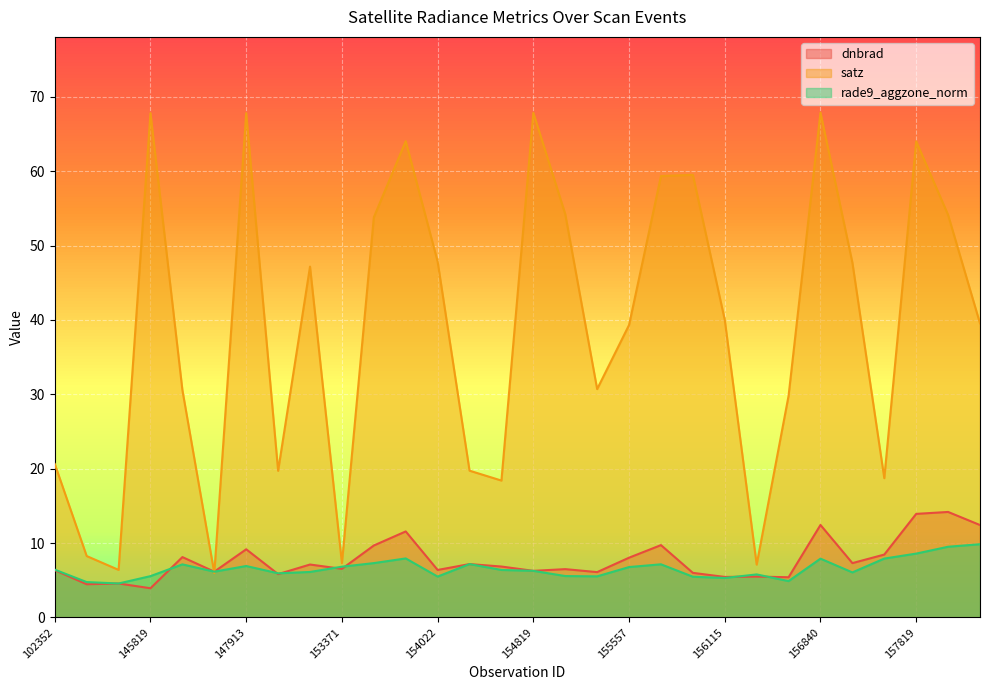

What is the difference between the second highest and minimum values in the rade9_aggzone_norm series?

4.9